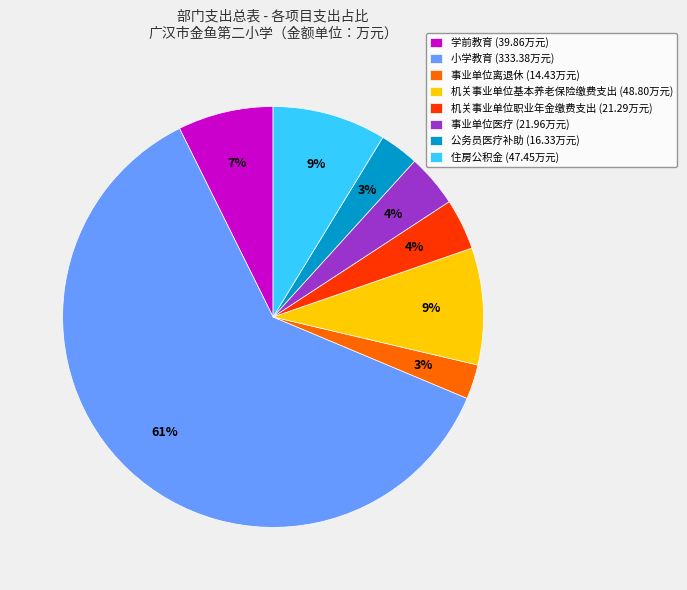

Does any single category account for the majority?

Yes